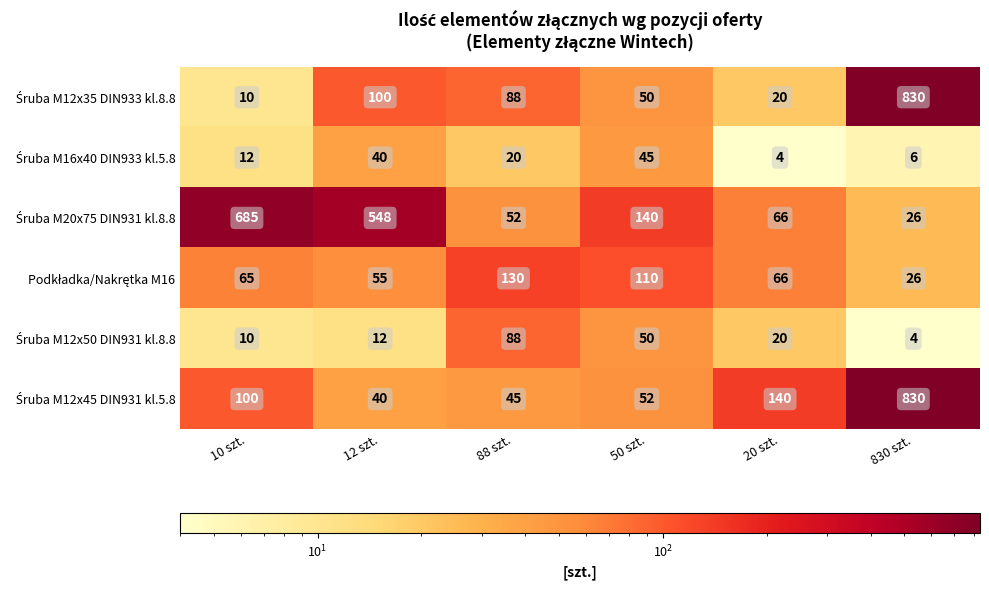

What is the greatest value displayed?

830